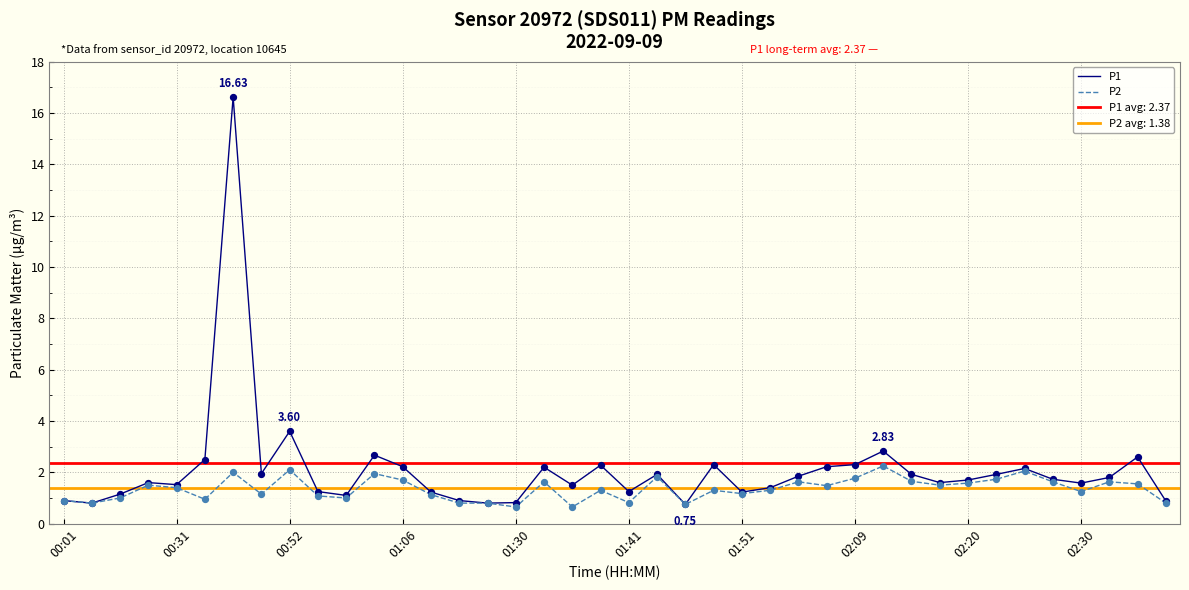

Which series reaches the maximum Y coordinate?

P1